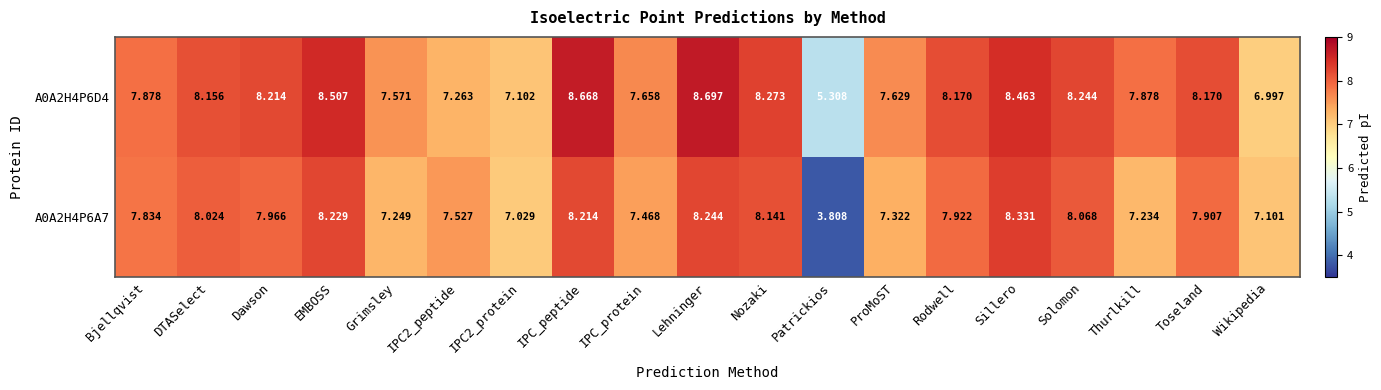

Where does the A0A2H4P6D4 series first go above 8?

DTASelect